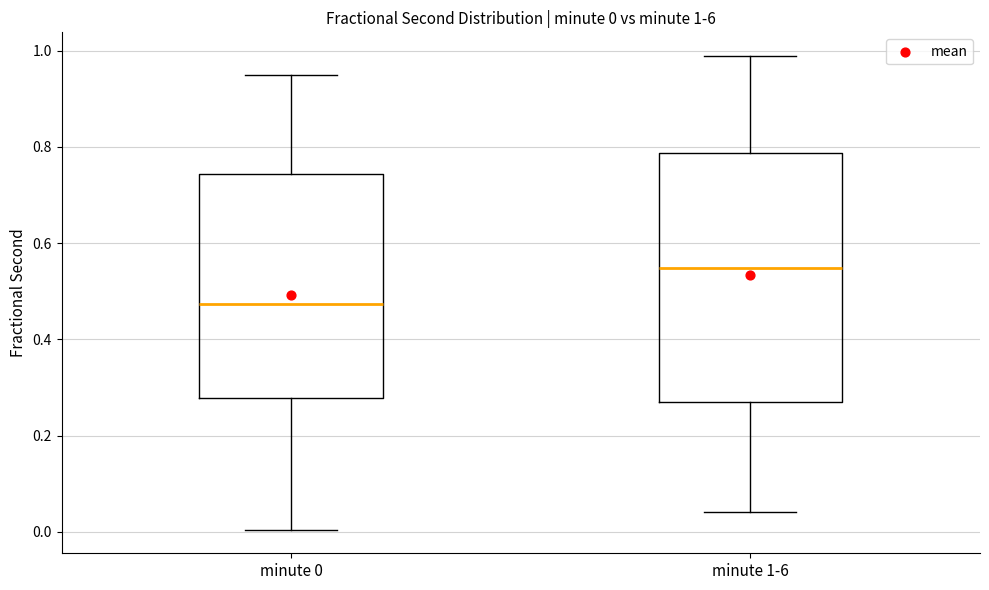

Which box has the highest median line?

minute 1-6